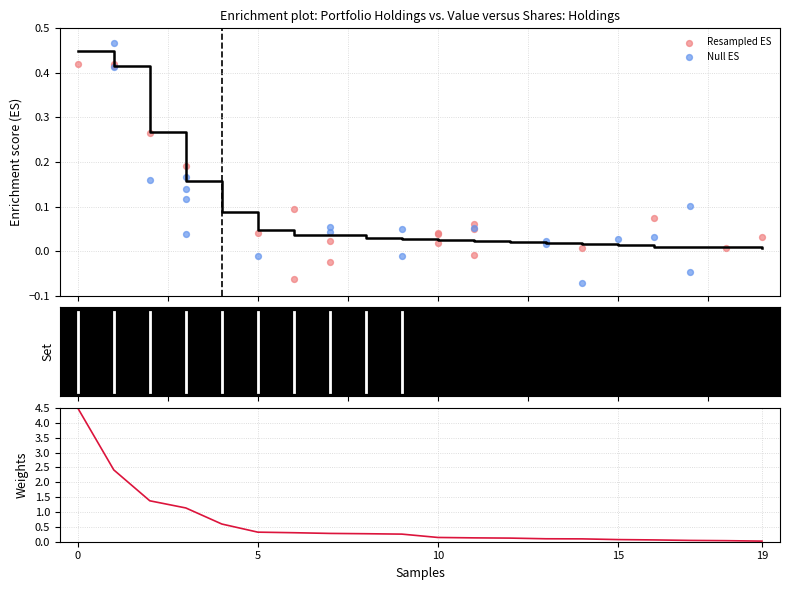

Which series has the largest total across all categories?

Weights